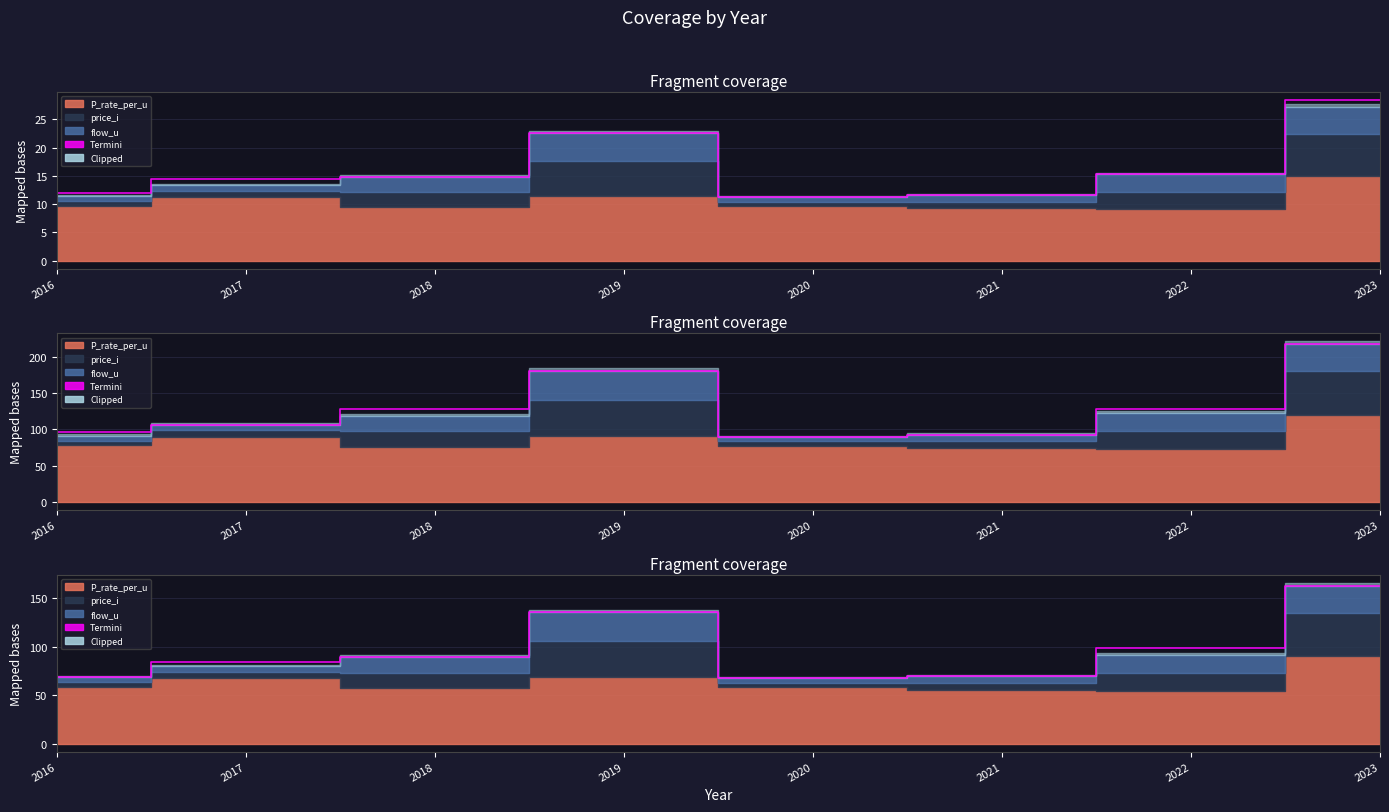

What is the sum of the values at 2017 and 2016?

152.3